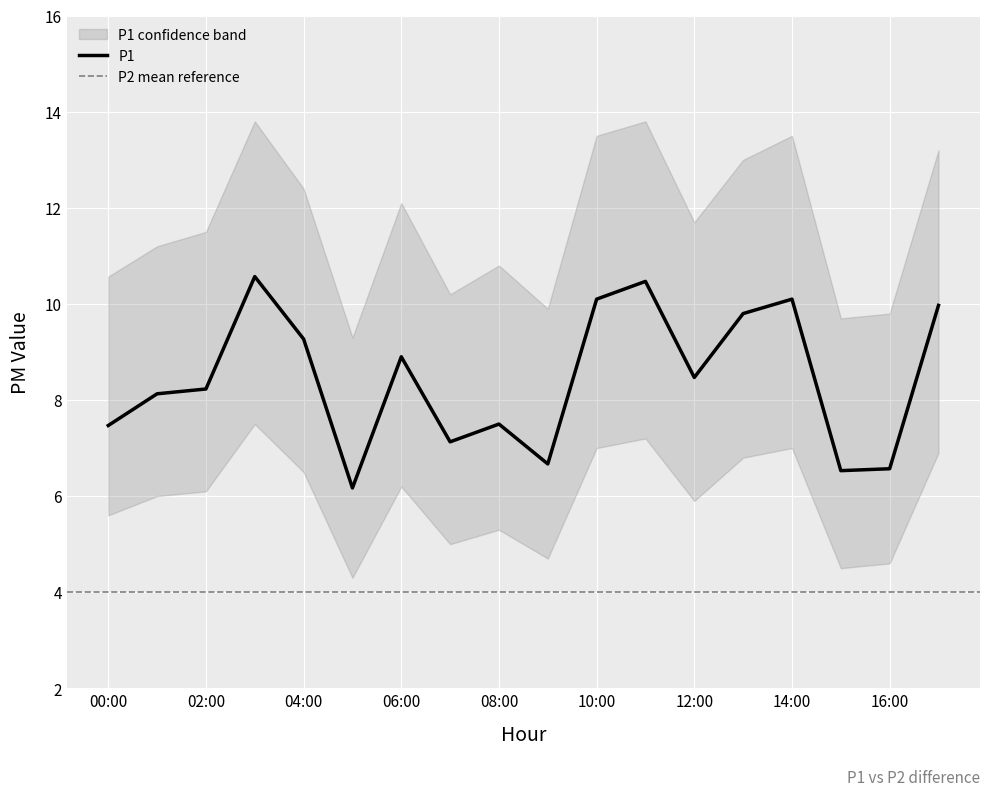

What is the greatest value displayed?

13.8